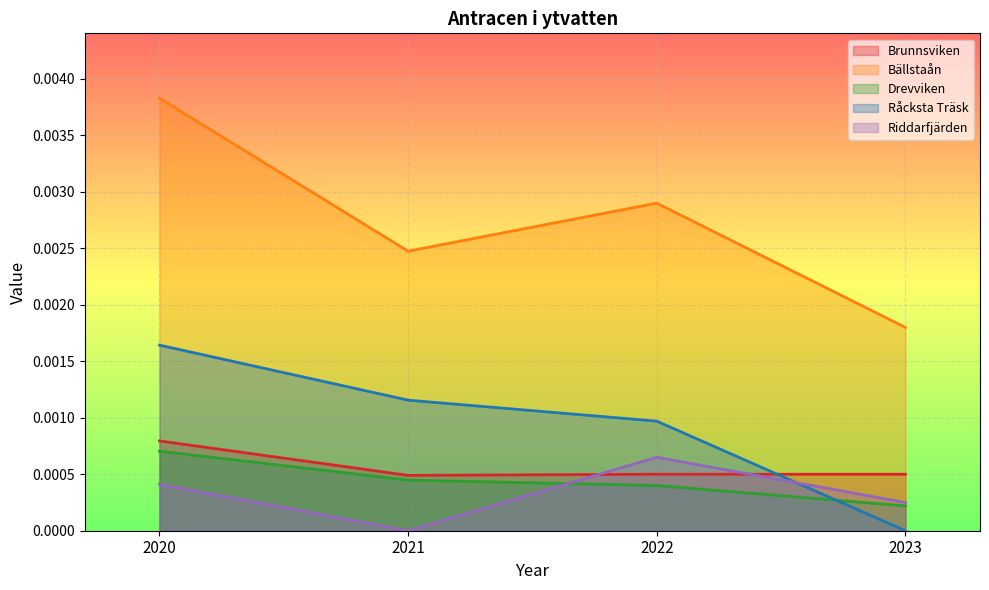

Which category has the highest value in the Riddarfjärden series?

2022